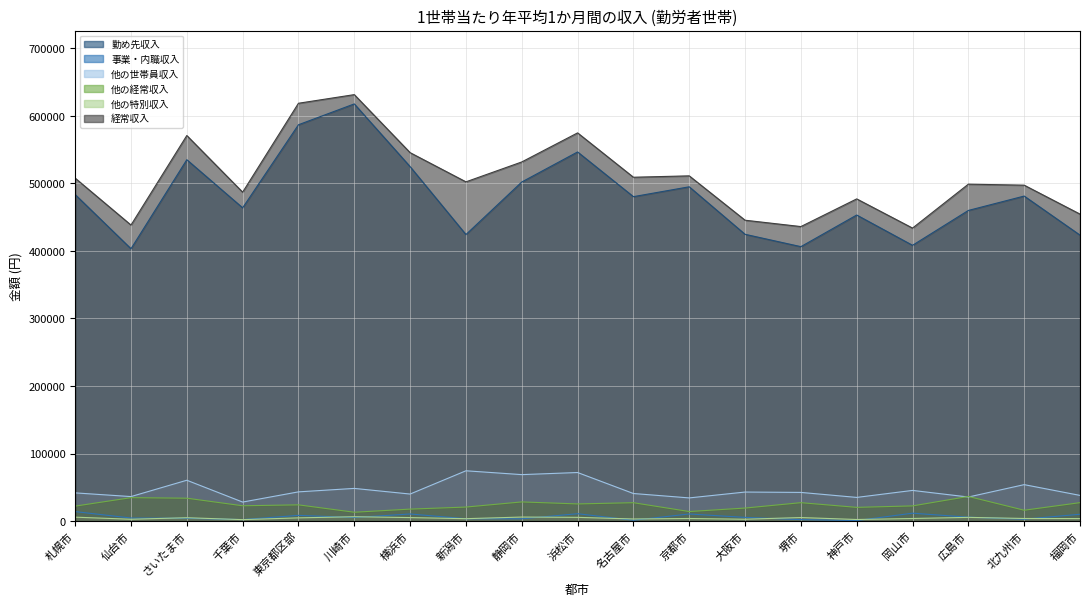

At which label does 他の世帯員収入 reach its minimum?

千葉市